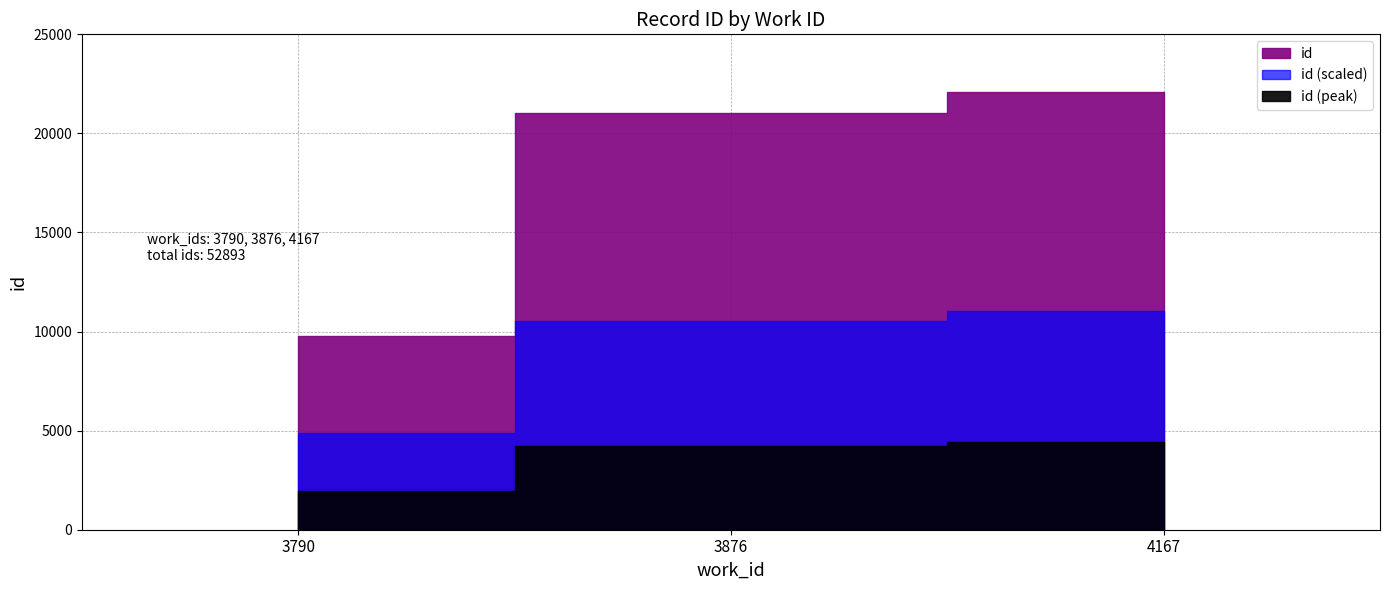

Where is the data nearest to the value 15931?

3876